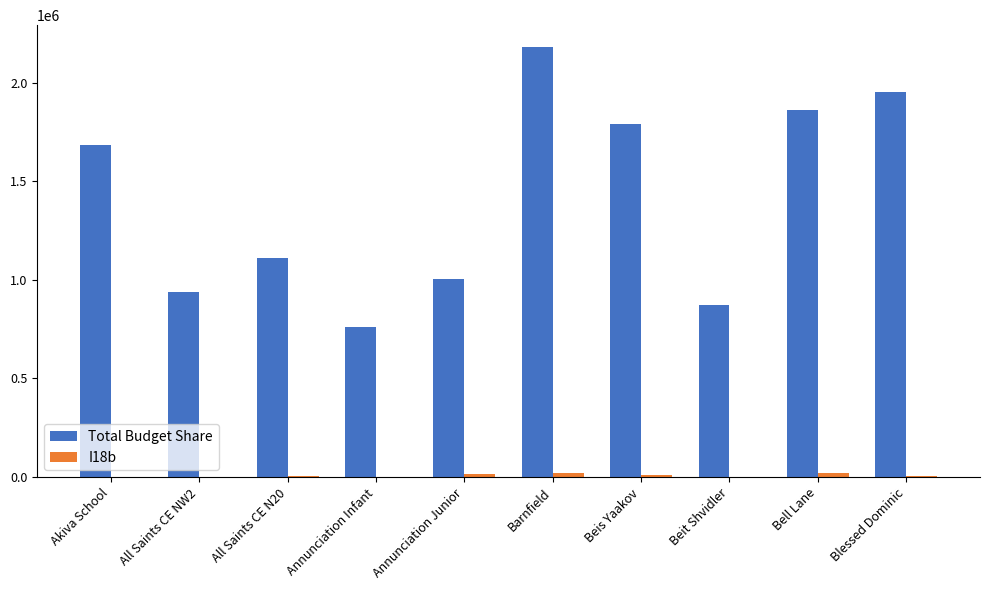

Is it true that Total Budget Share equals 2181759.3 at Barnfield?

True